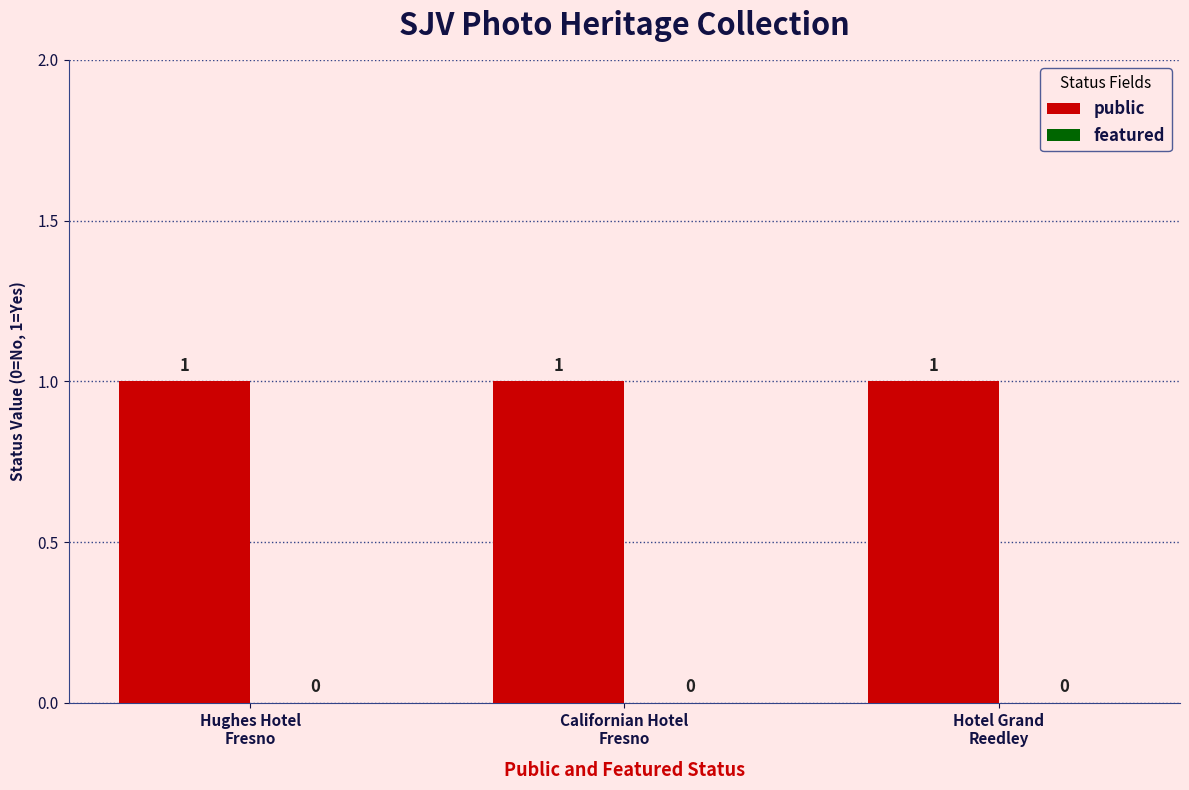

At how many categories does at least one series exceed 0?

3